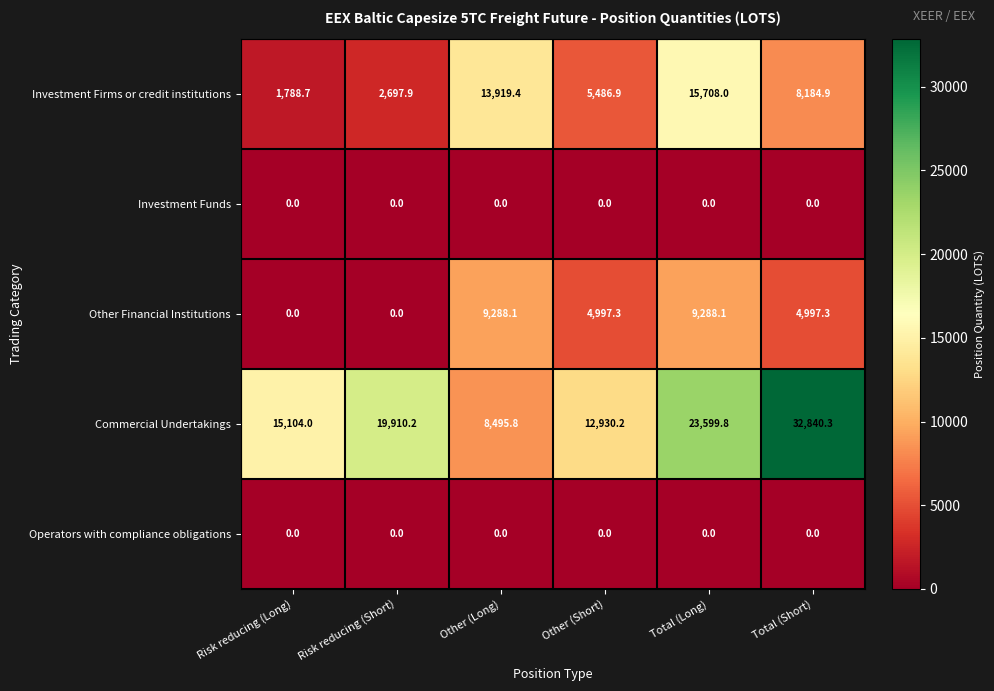

Reading left to right, transcribe all the data shown in this chart.

Investment Firms or credit institutions: 1788.7	2697.9	13919.4	5486.9	15708.0	8184.9
Investment Funds: 0.0	0.0	0.0	0.0	0.0	0.0
Other Financial Institutions: 0.0	0.0	9288.1	4997.3	9288.1	4997.3
Commercial Undertakings: 15104.0	19910.2	8495.8	12930.2	23599.8	32840.3
Operators with compliance obligations: 0.0	0.0	0.0	0.0	0.0	0.0